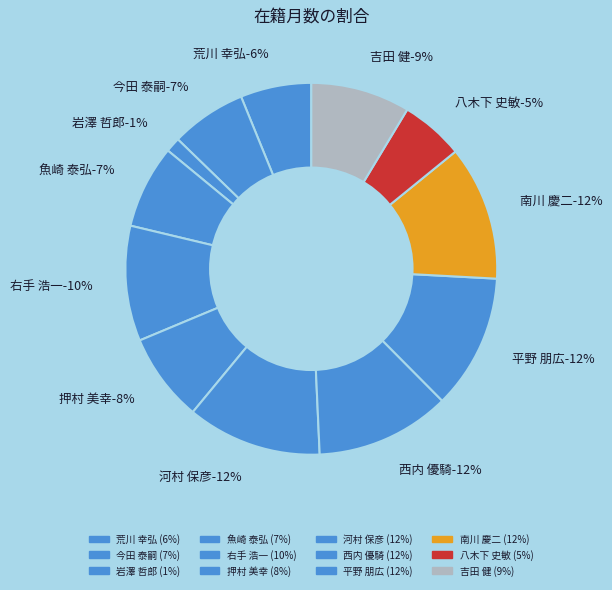

To the nearest percent, what is the average slice percentage?

8%